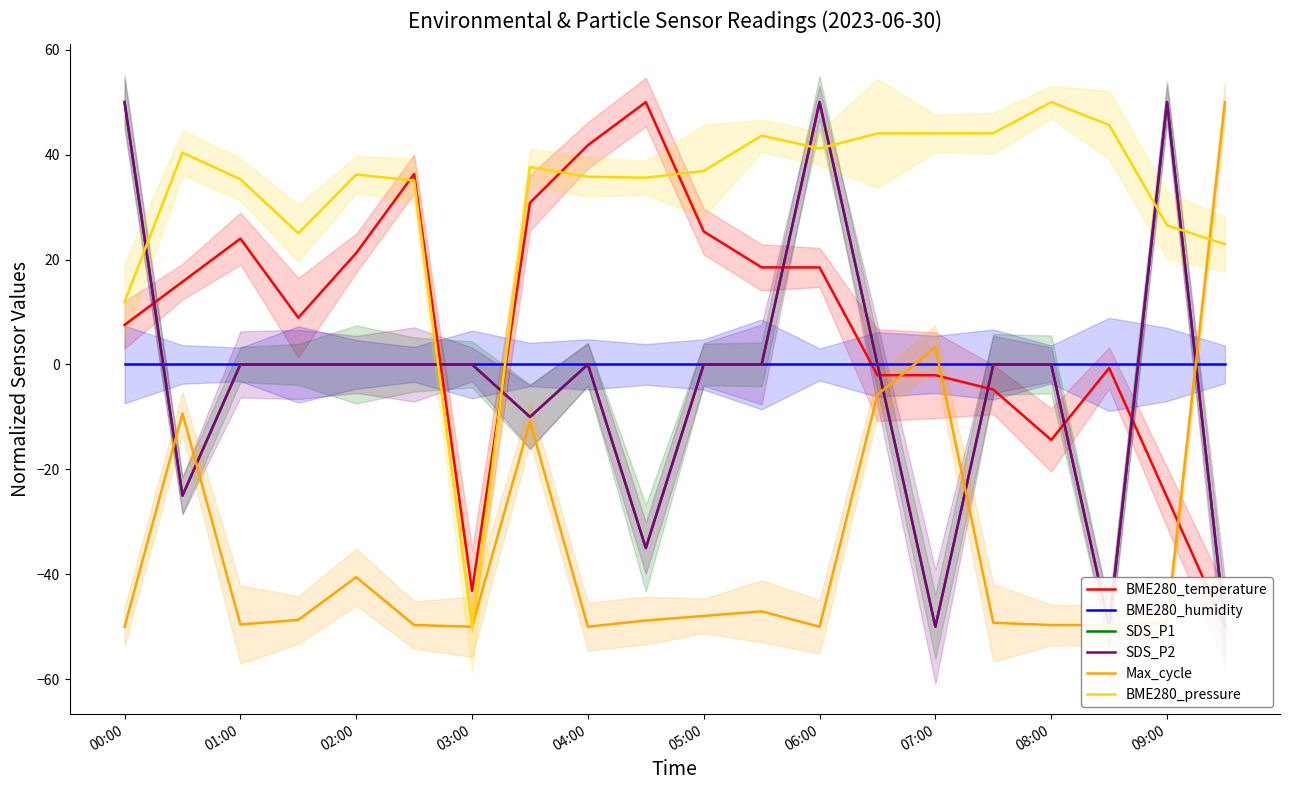

How many distinct data groups are displayed?

6